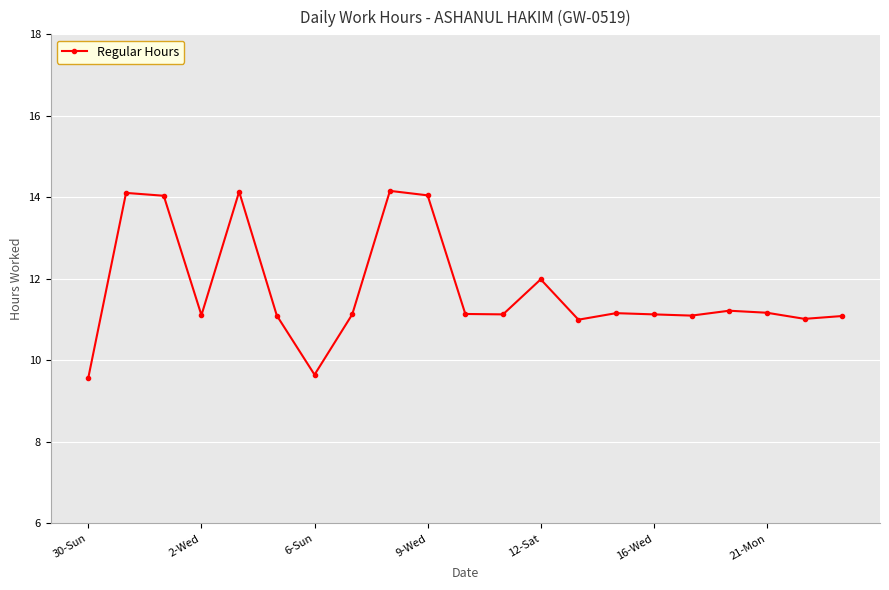

What is the value of the 5th point from the left?

14.1